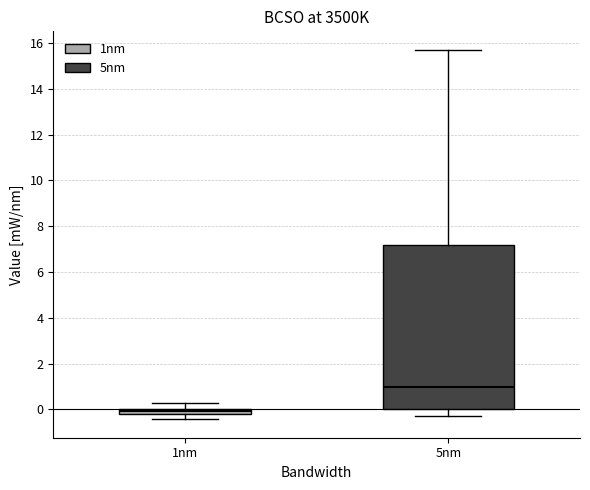

Which box has the highest median line?

5nm